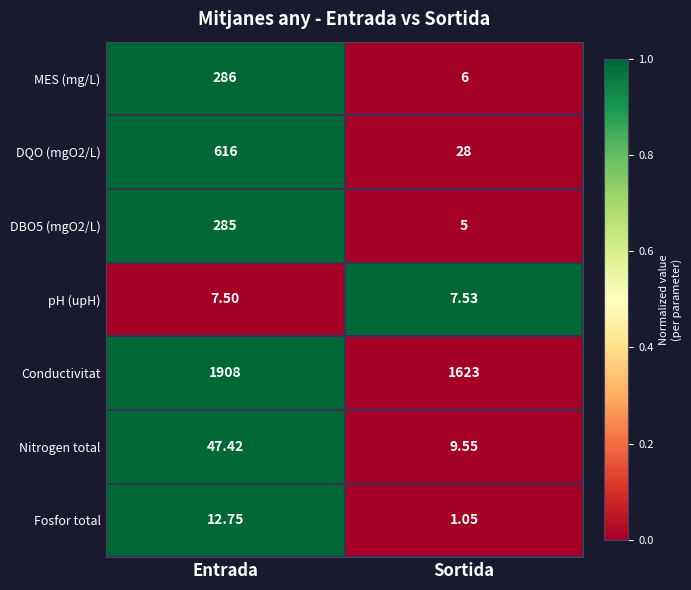

At which category does the chart reach its peak across all series?

Entrada